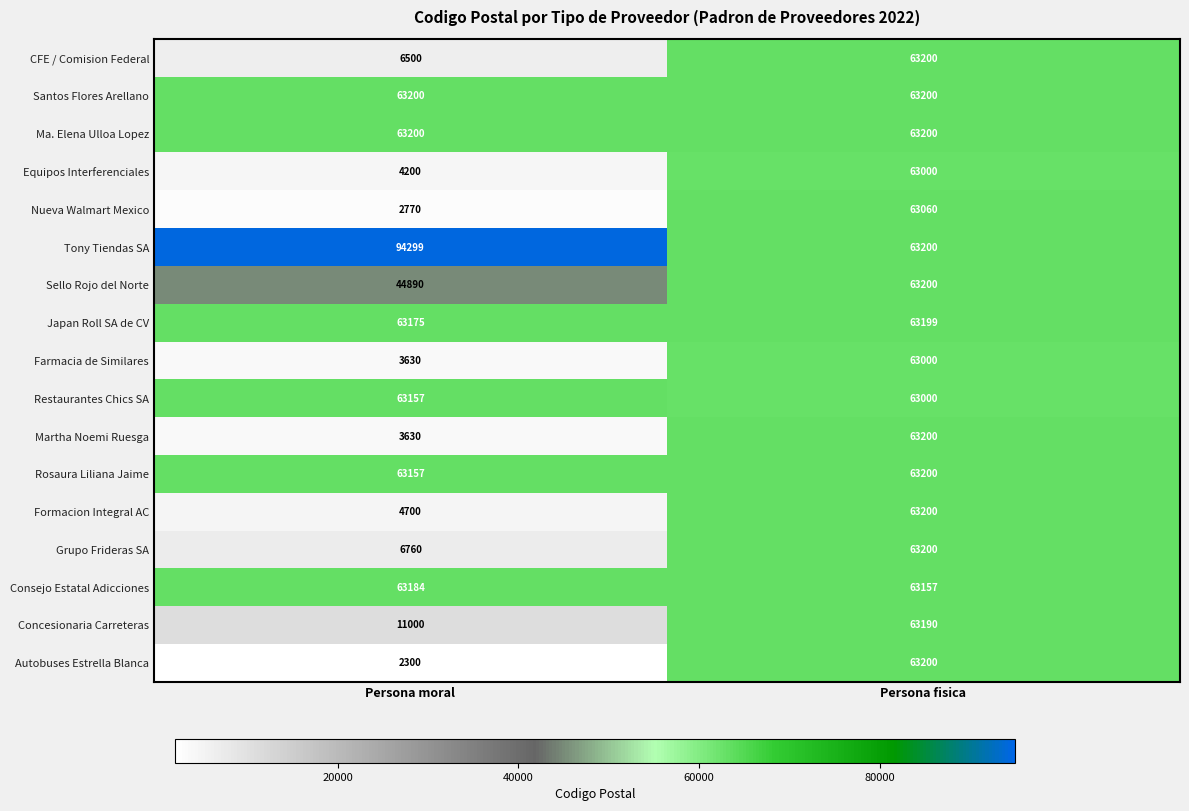

What is the sum of the Rosaura Liliana Jaime values at Persona moral and Persona fisica?

126357